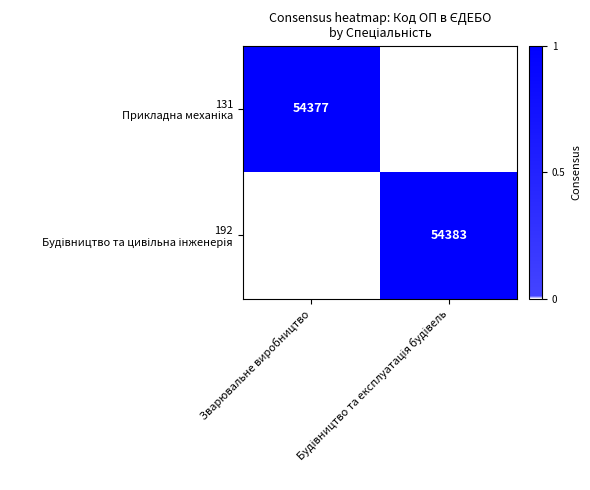

How many distinct data groups are displayed?

2